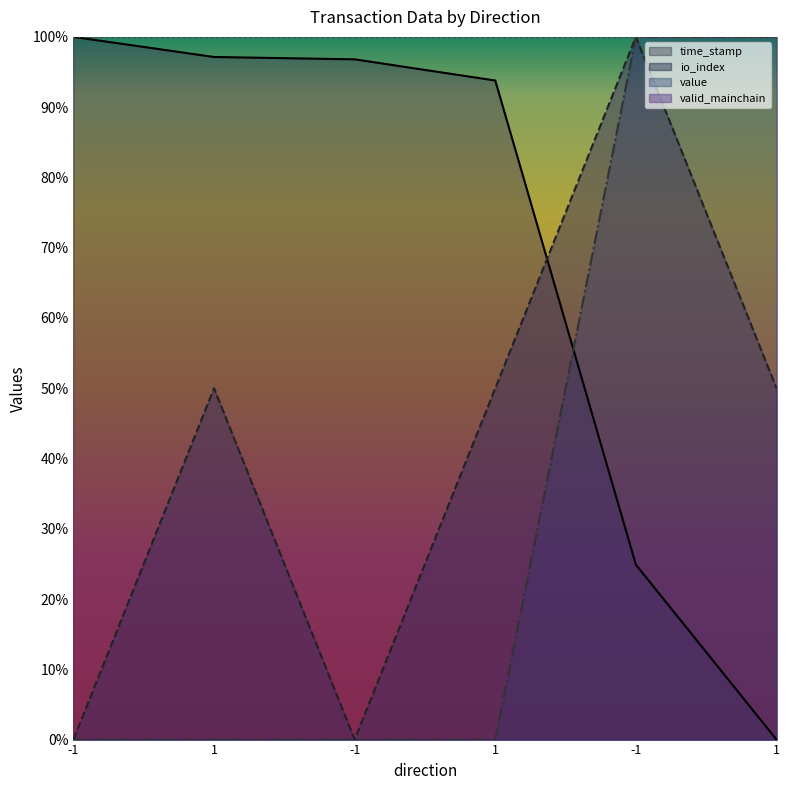

True or false: value has more than 2 points higher than both neighbors.

False